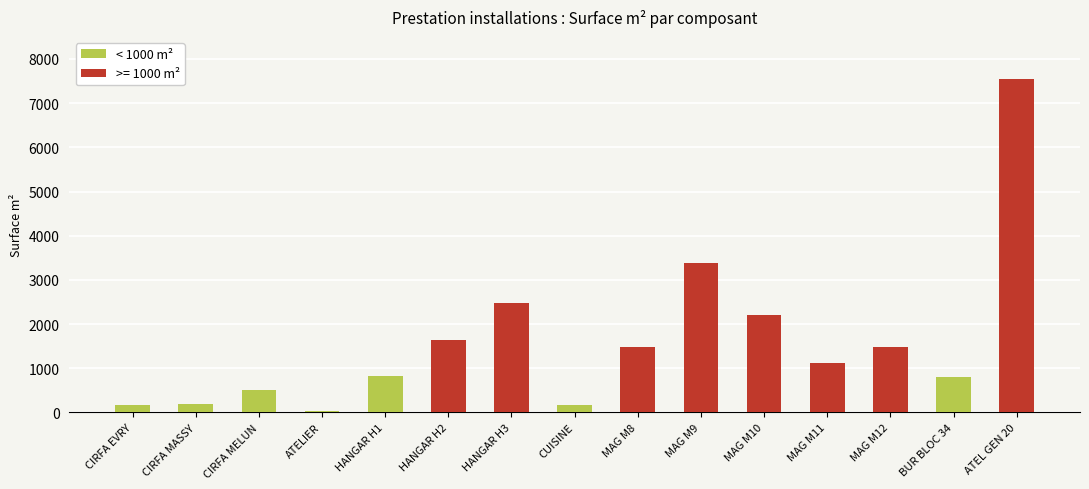

At which label is the value closest to 3783?

MAGASIN M9